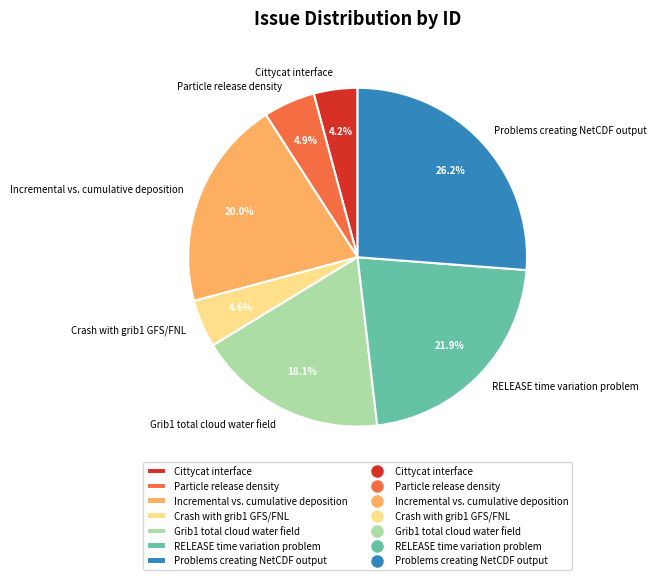

How many segments does this pie chart have?

7